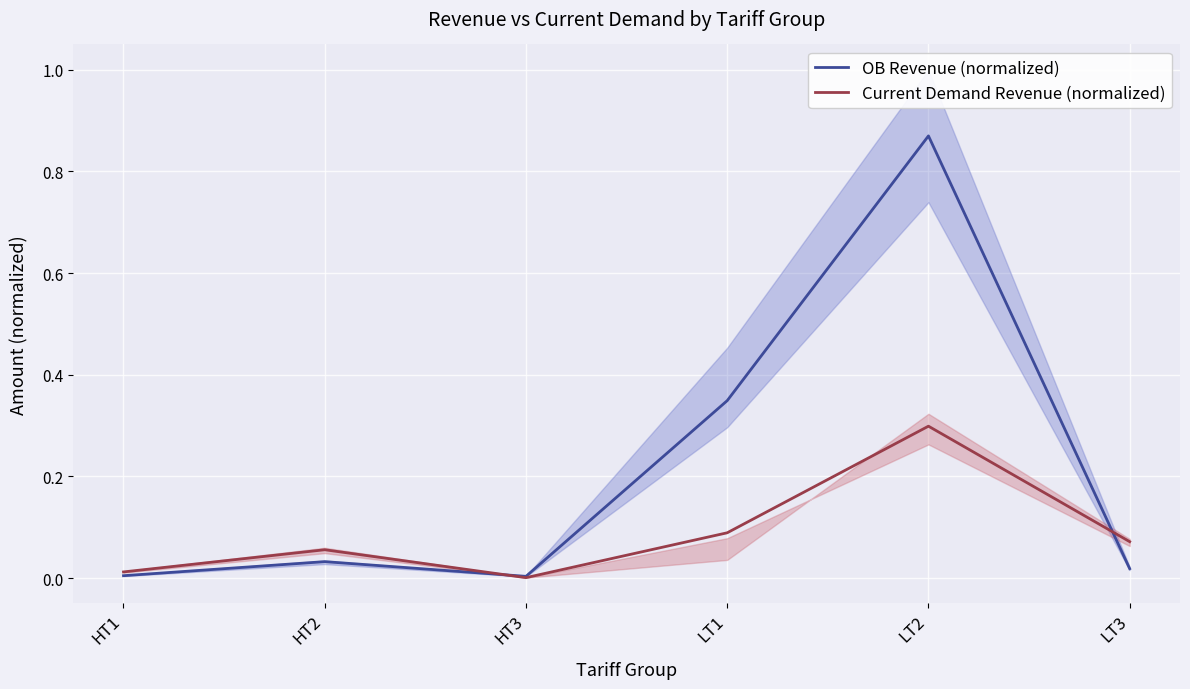

At how many categories does at least one series exceed 0?

6